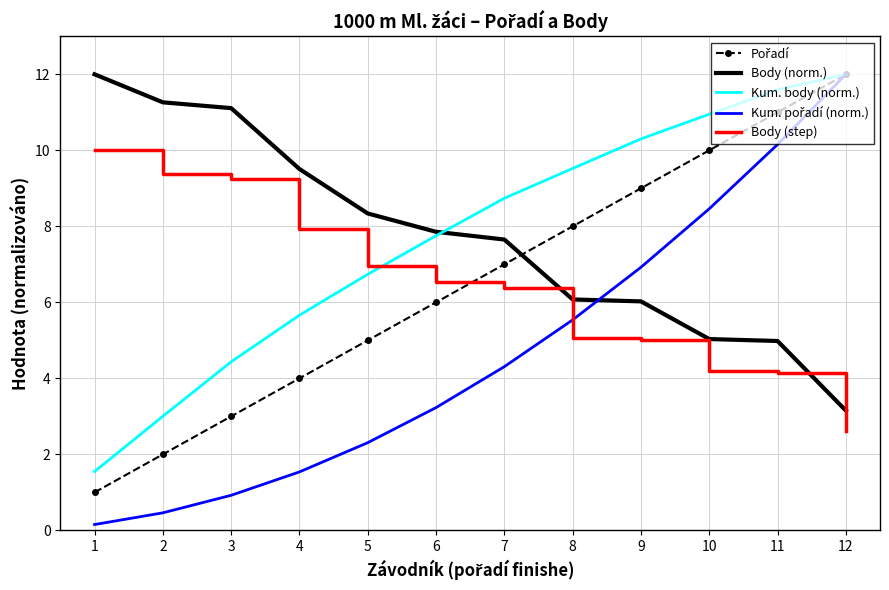

Is it true that Kum. body (norm.) equals 5.7 at 4?

True